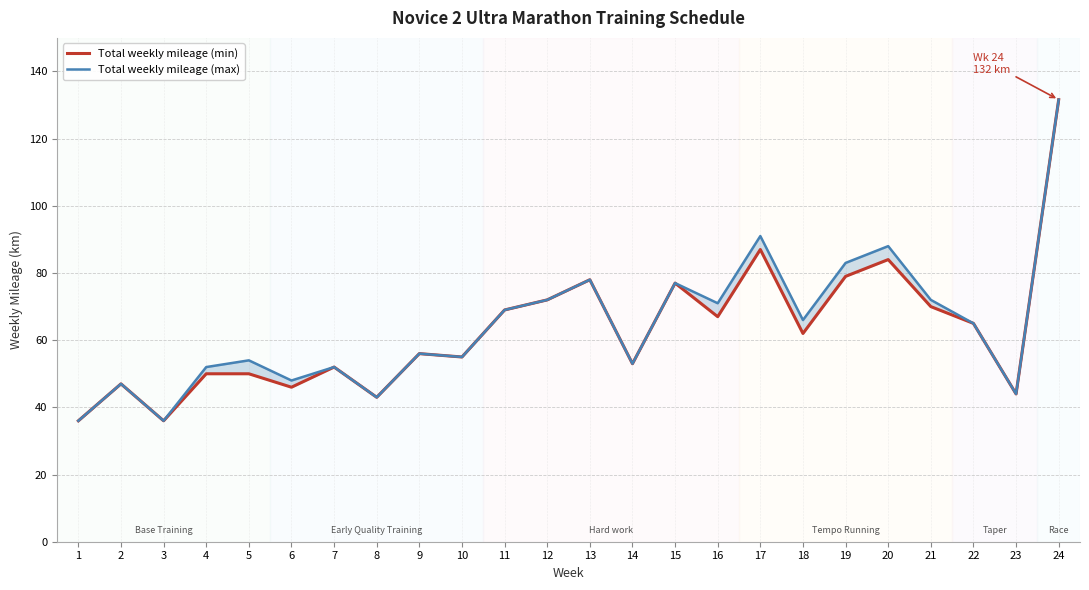

Which series has the widest spread of values?

Total weekly mileage (min)